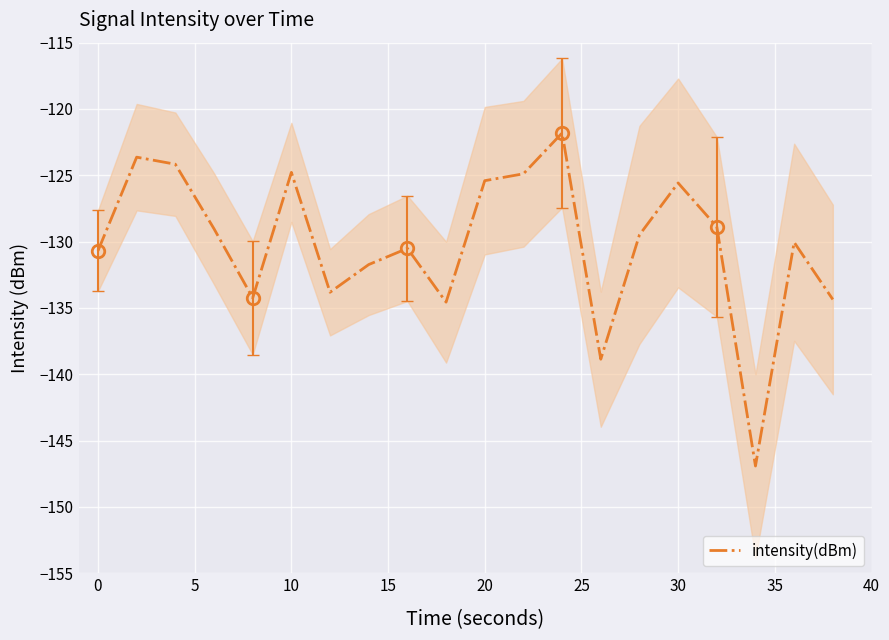

What is the greatest value displayed?

-121.8